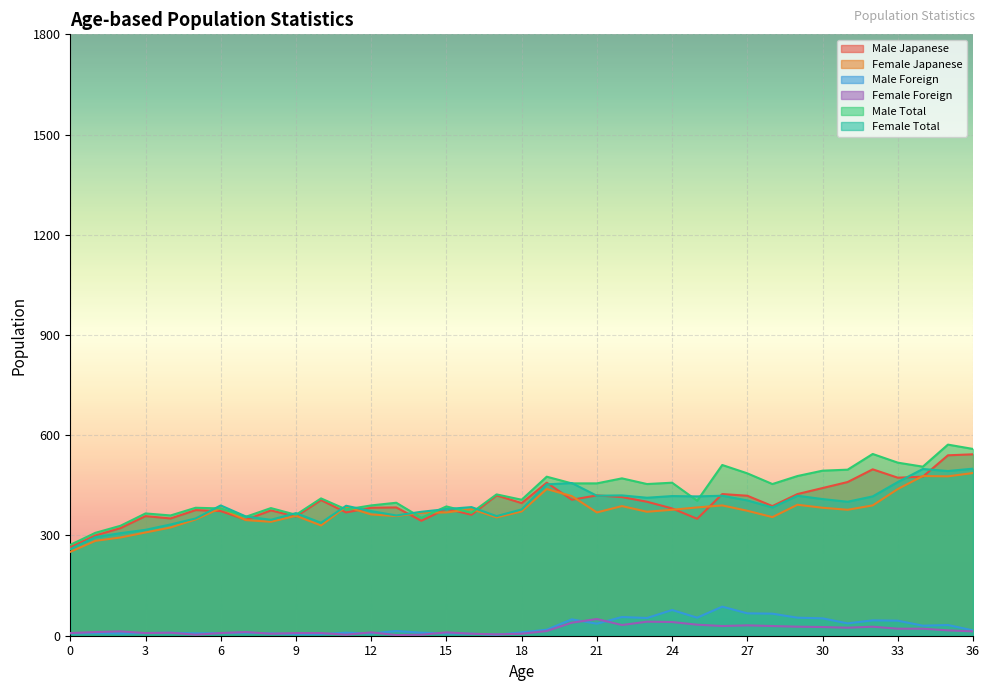

What is the value of the Female Total point at the 12th from the left?

389